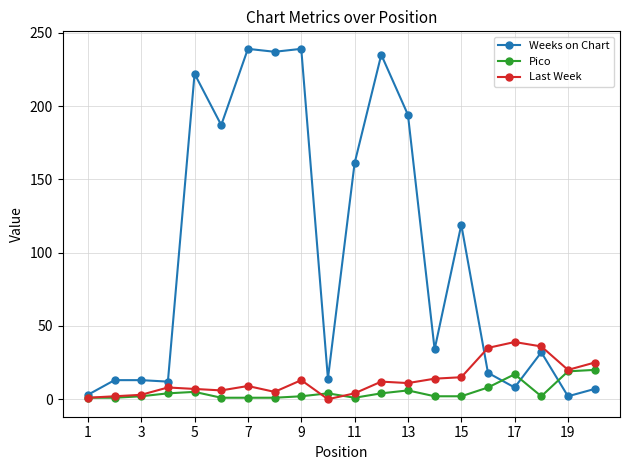

What is the highest value of the Weeks on Chart series?

239